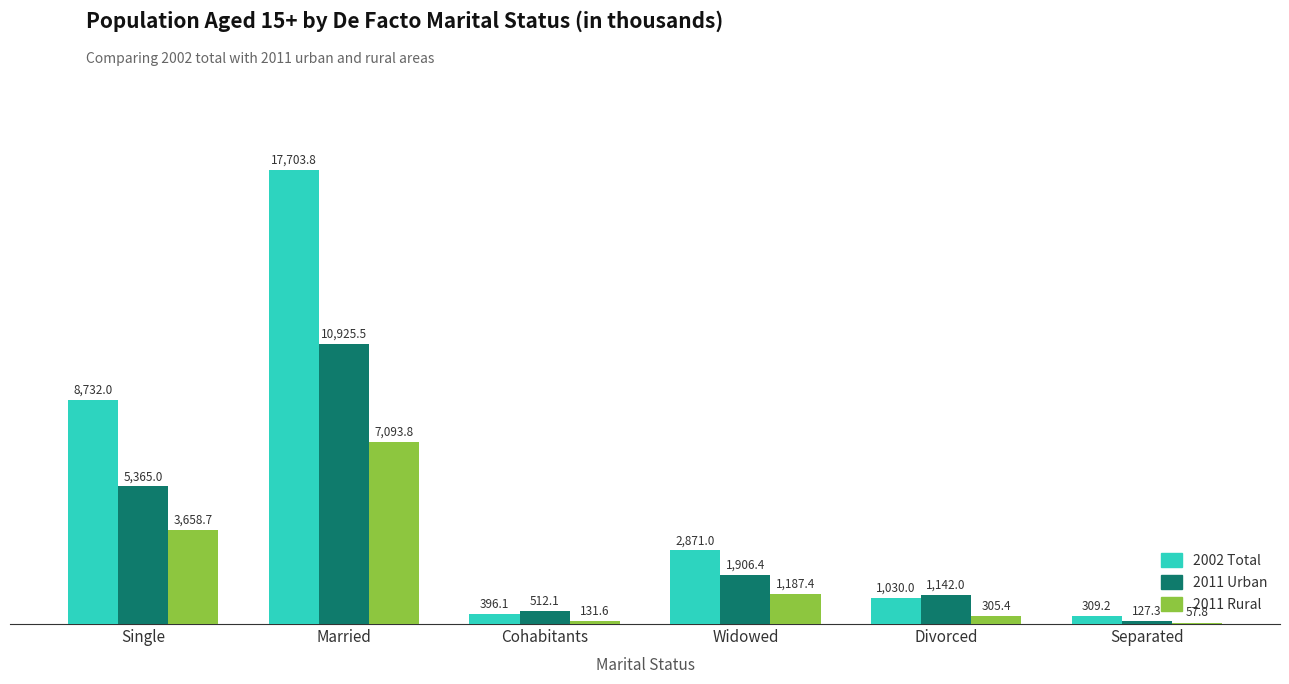

How many groups of bars are there?

6